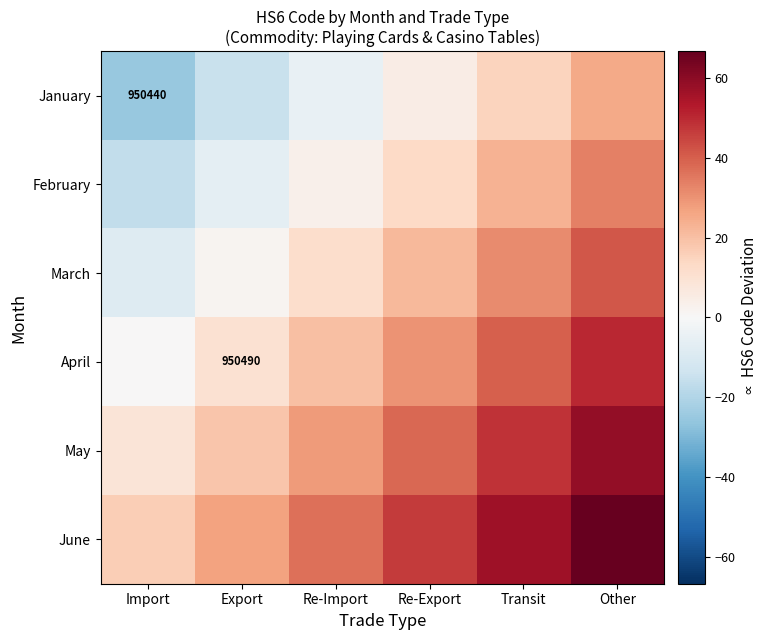

How many values in the February series exceed 13?

3